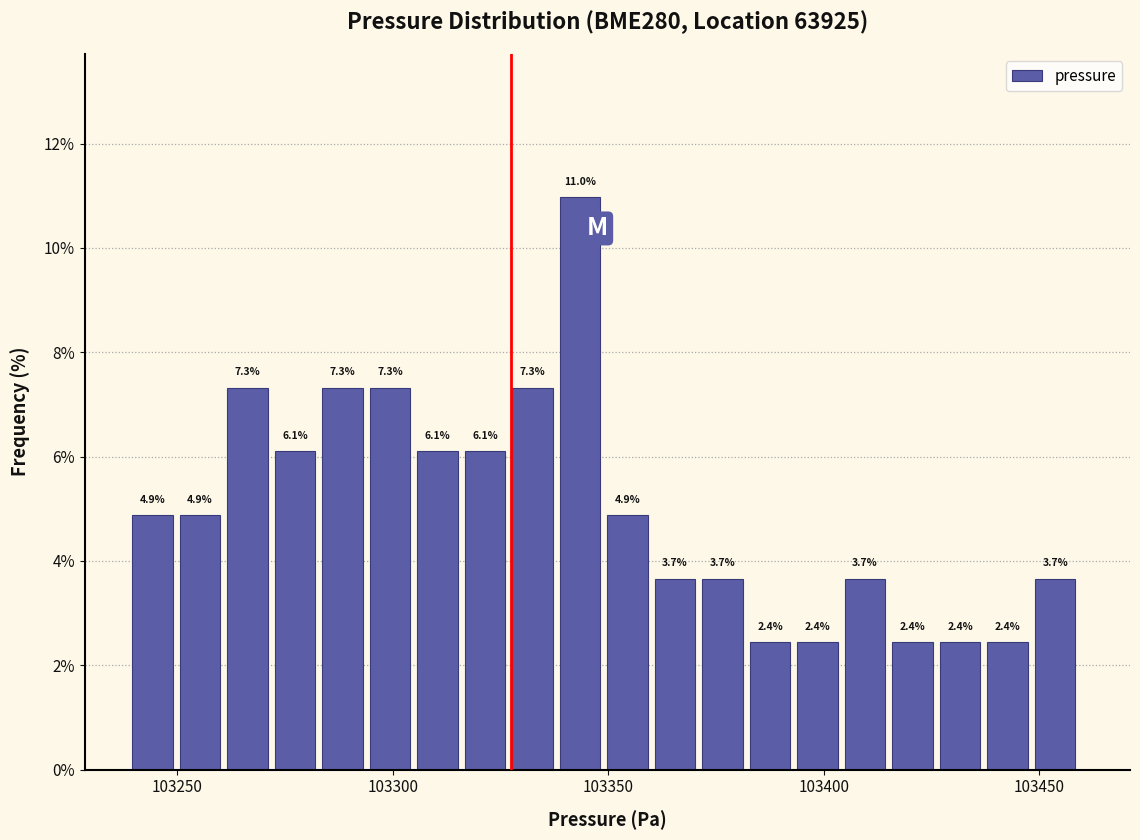

Read against the x-axis, roughly where is the centre of the tallest bar?

103345